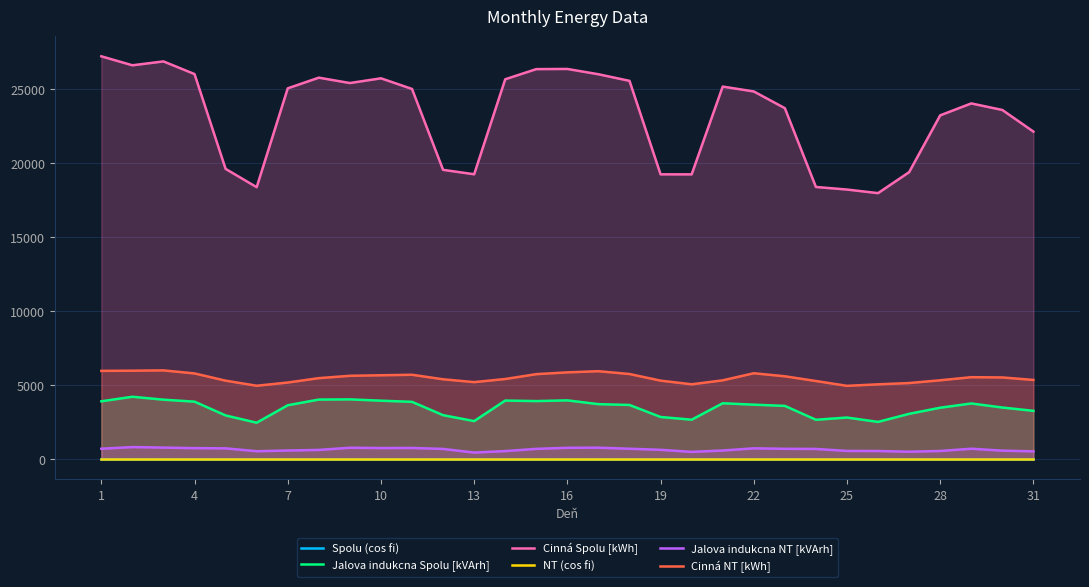

Is it true that Cinná NT [kWh] equals 4946.7 at 25?

True